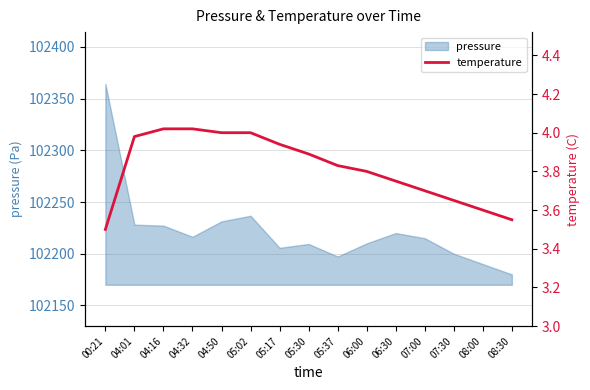

The value of pressure at 08:00 is 30516.8. True or false?

False